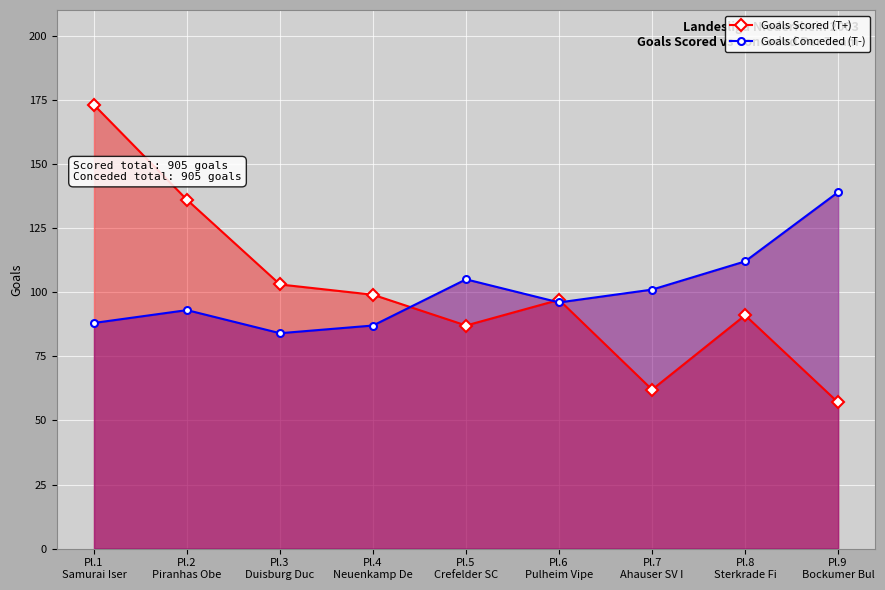

At which category is the sum across all series the highest?

Pl.1
Samurai Iser